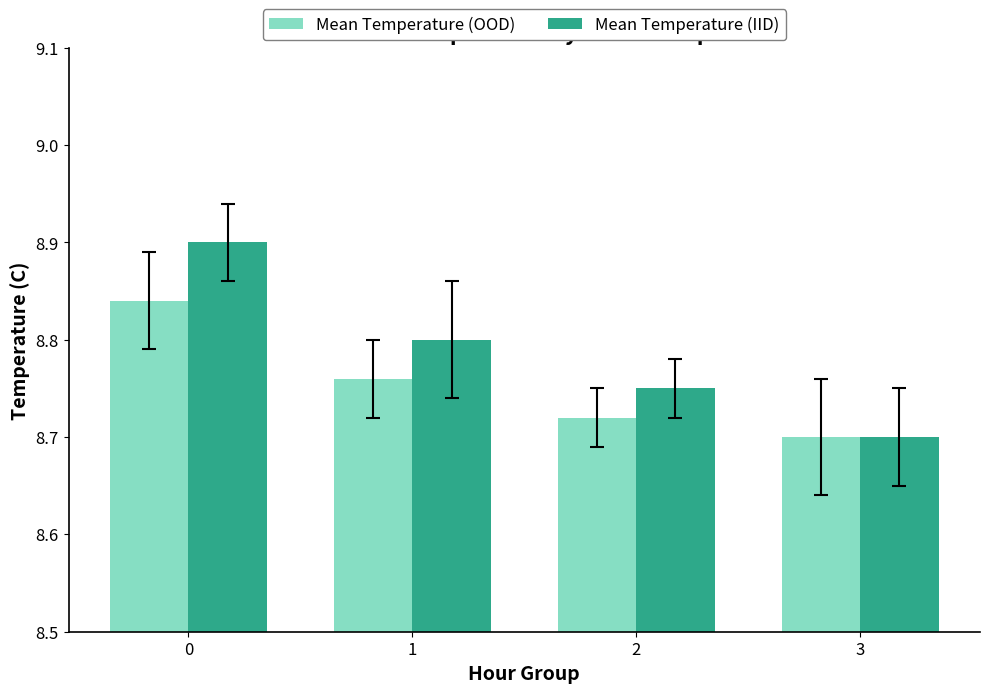

Rank the series by their maximum value, from highest to lowest.

Mean Temperature (IID), Mean Temperature (OOD)